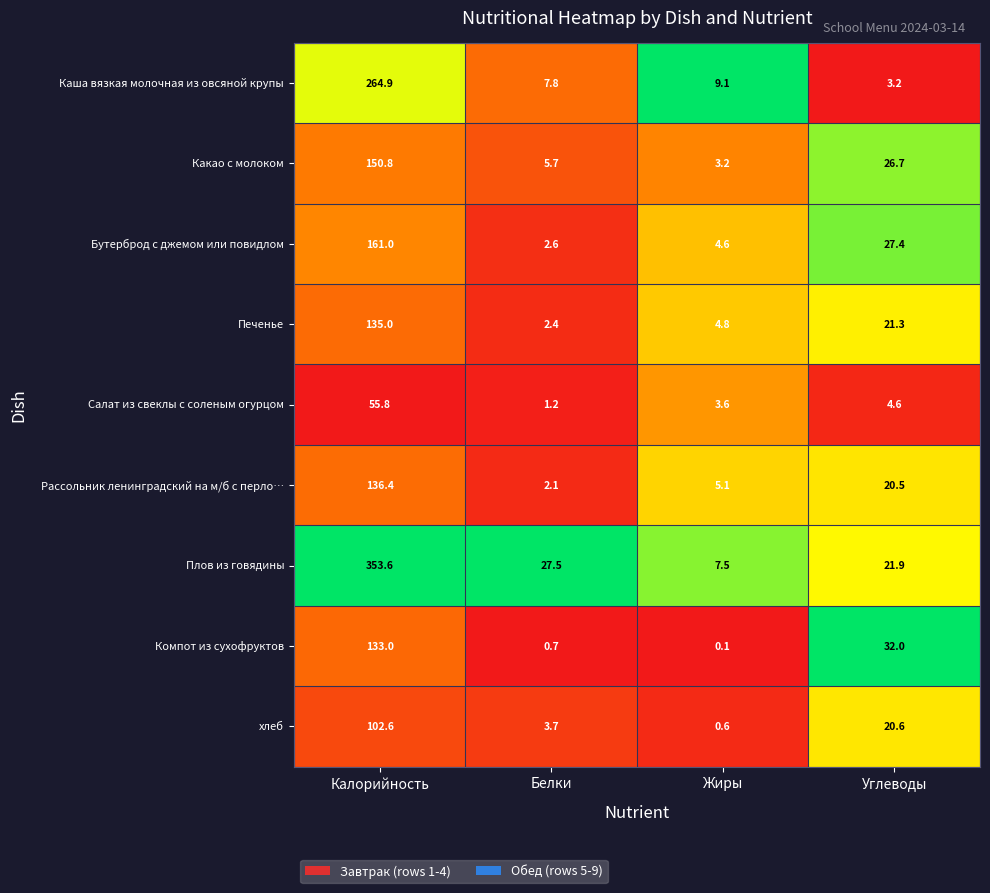

What is the sum of all хлеб values?

127.5